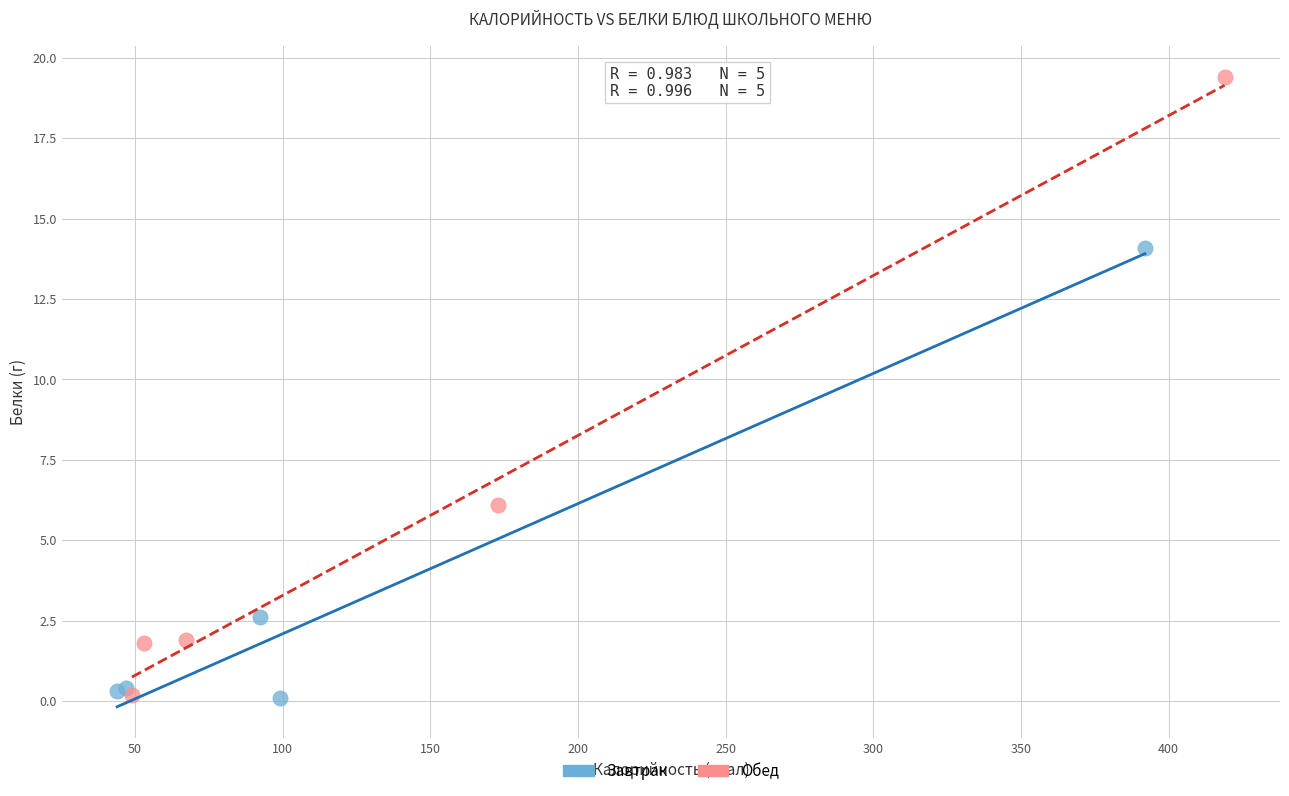

Which series has the largest Y range (max minus min)?

Обед